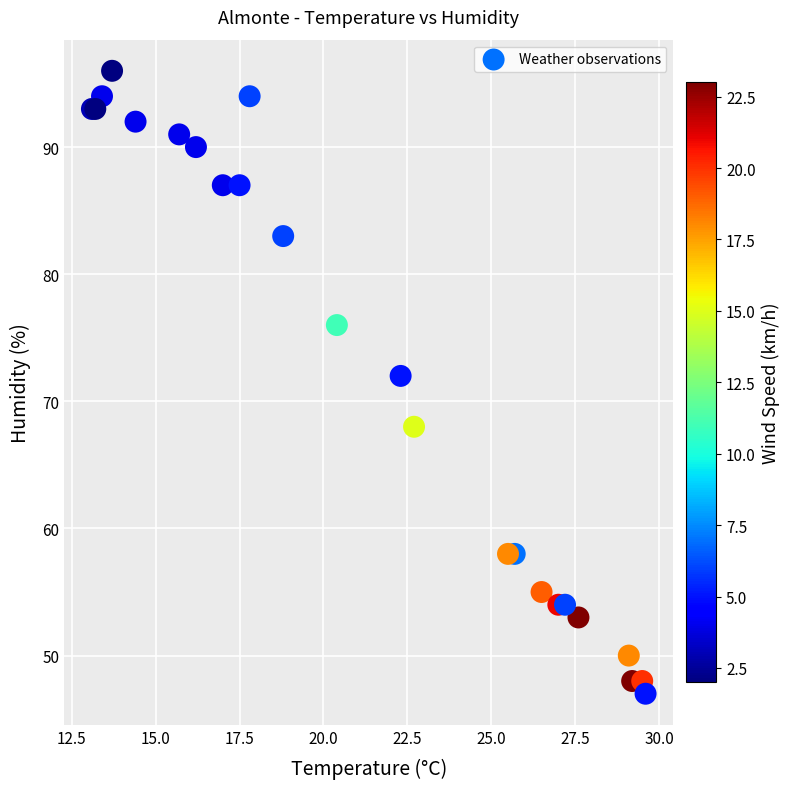

What Y value in the scatter plot is closest to 71?

72